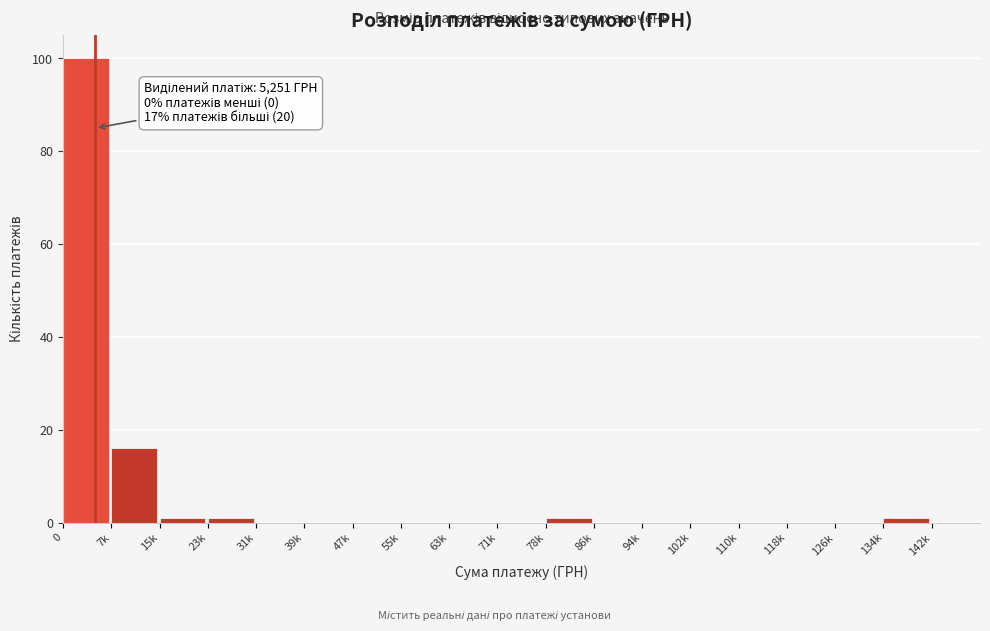

Reading right to left, what are all the values shown in this chart?

142k=0	134k=1	126k=0	118k=0	110k=0	102k=0	94k=0	86k=0	78k=1	71k=0	63k=0	55k=0	47k=0	39k=0	31k=0	23k=1	15k=1	7k=16	0=100